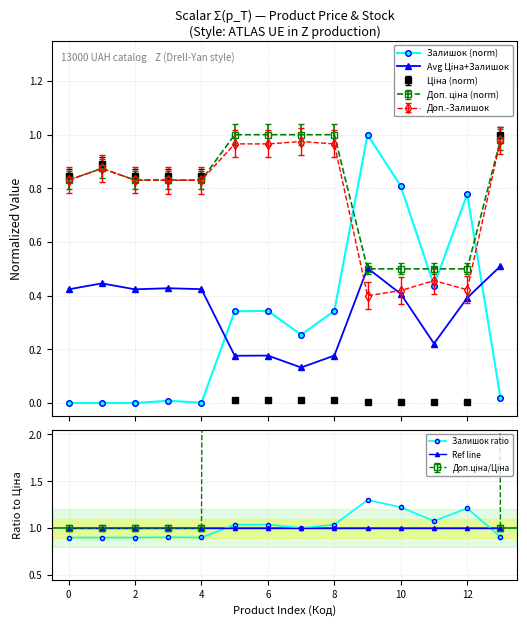

What is the greatest value displayed?

1.3